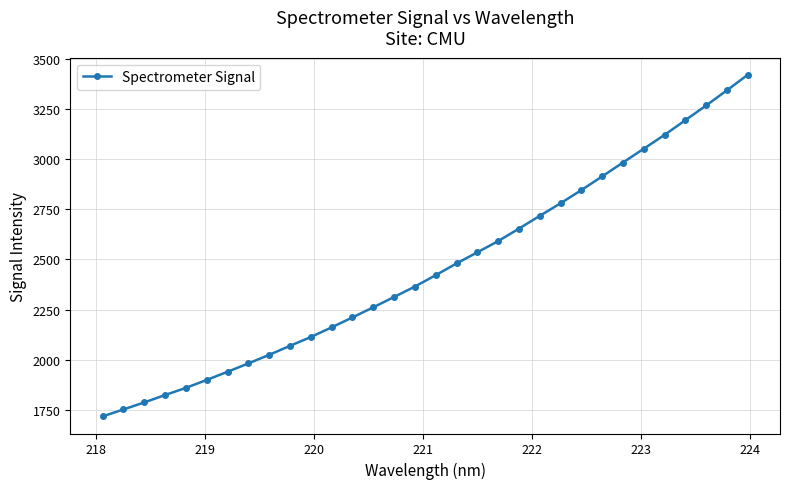

Does the chart display data point markers on the line(s)?

Yes